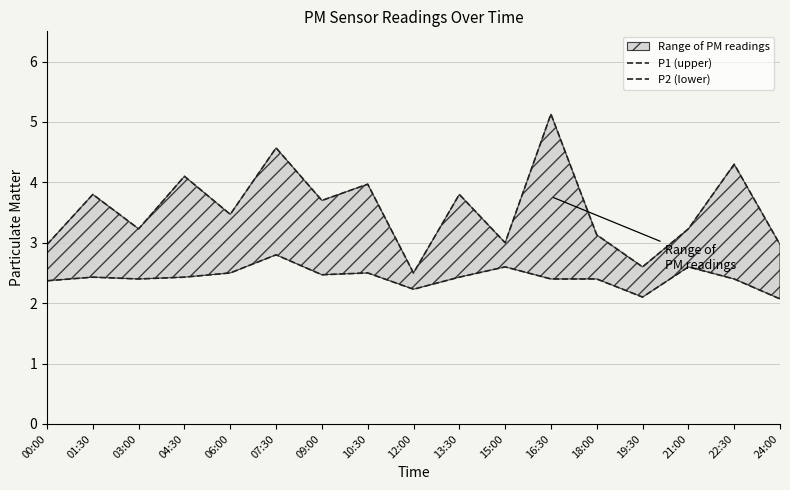

Which has a higher value, 10:30 or 13:30?

10:30